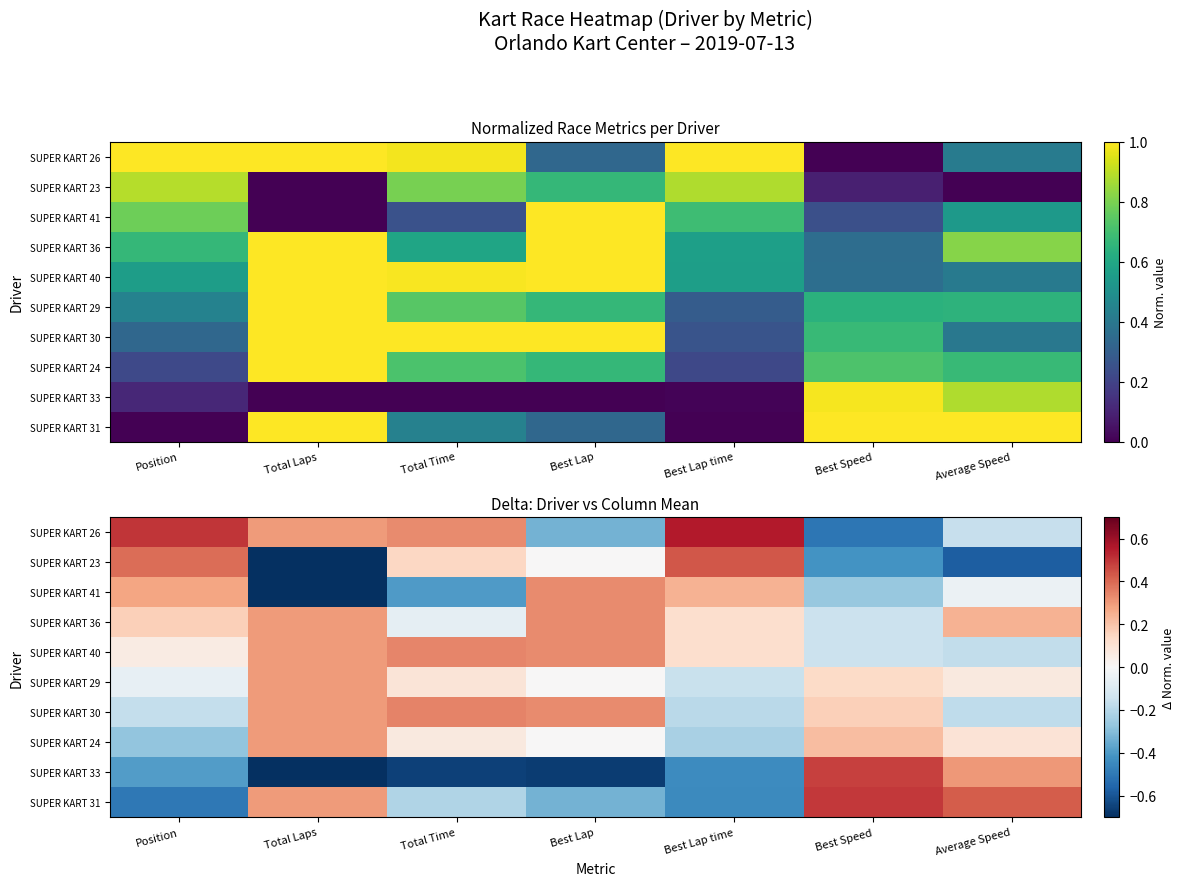

At how many categories does at least one series exceed 0?

7